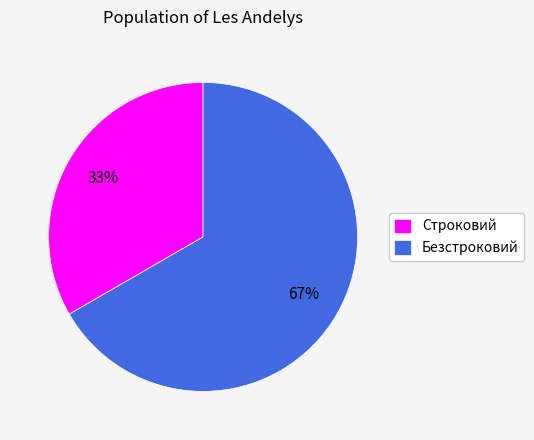

Which category has the biggest portion of the pie?

Безстроковий